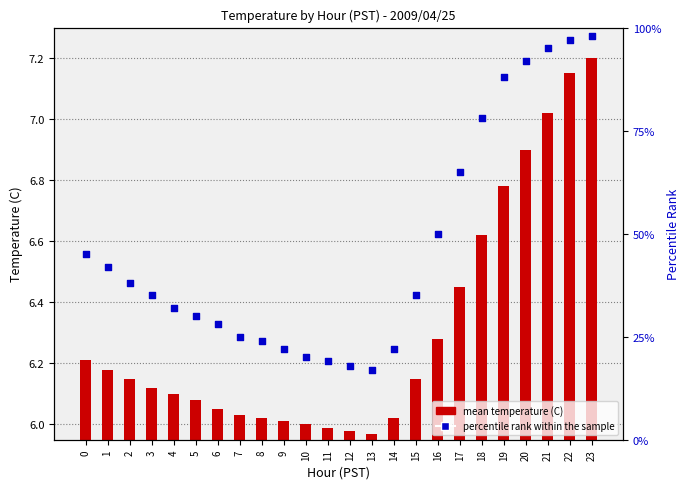

What is the total value across all series at 20?

98.9